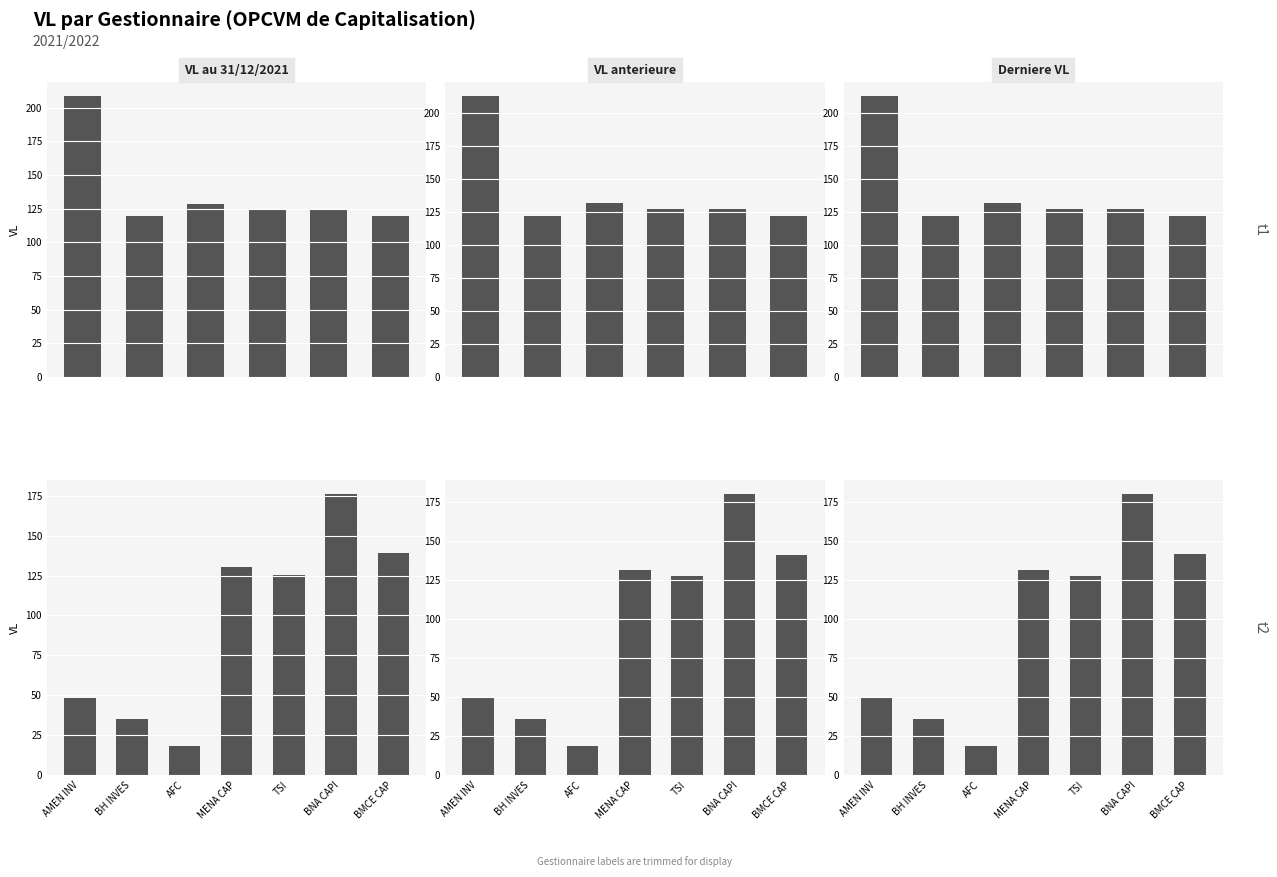

The value of Derniere VL at AMEN INV is 49.3. True or false?

True